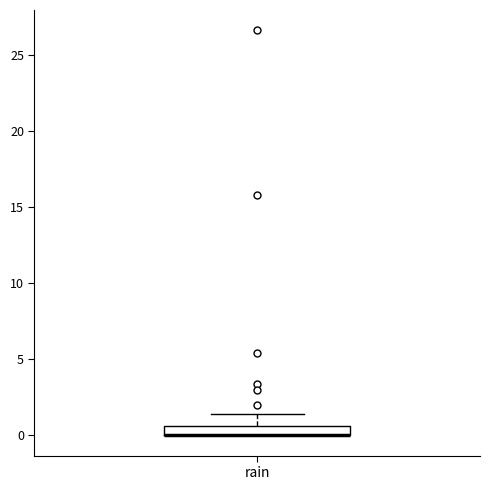

Where does the upper whisker of the box for rain end on the y-axis? The values are not printed on the chart, so give them approximately, as read against the axis.

1.5